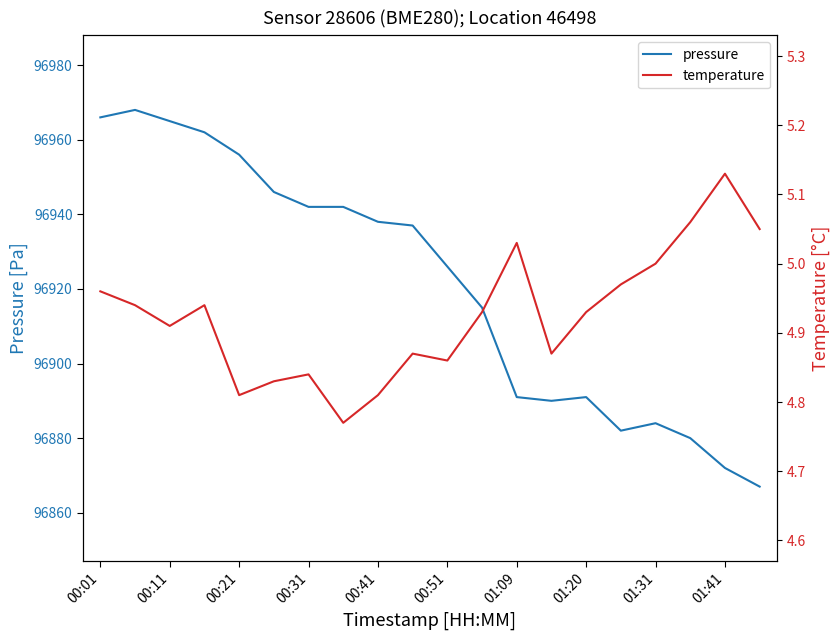

What is the approximate value of temperature at 00:01?

5.0